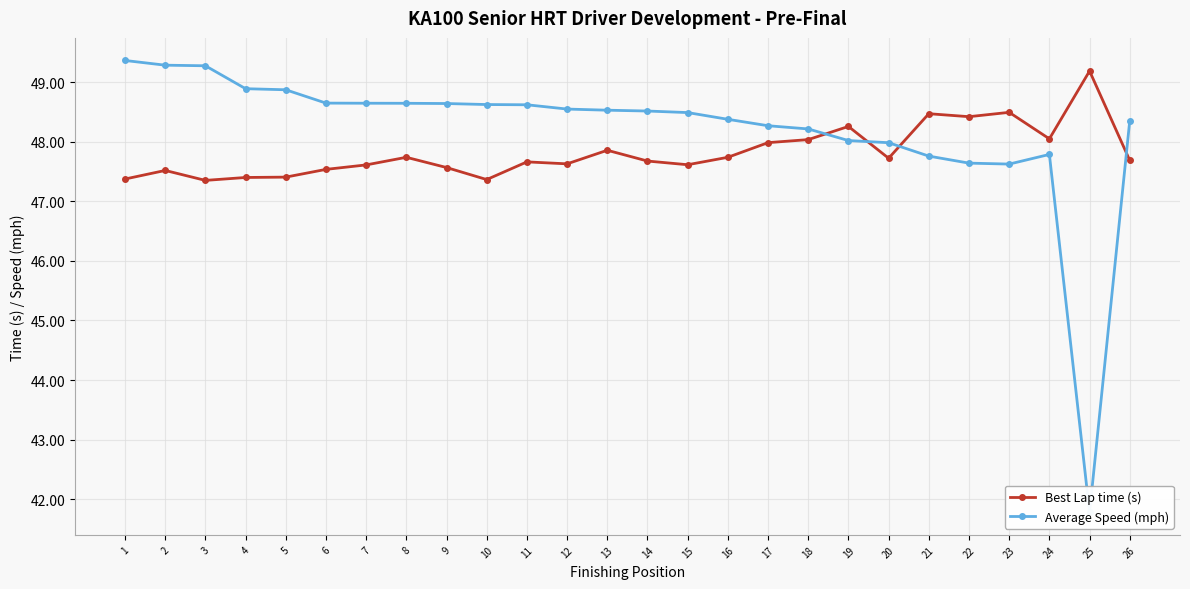

Rank the categories by Best Lap time (s) value from lowest to highest.

3, 10, 1, 4, 5, 2, 6, 9, 7, 15, 12, 11, 14, 26, 20, 8, 16, 13, 17, 18, 24, 19, 22, 21, 23, 25